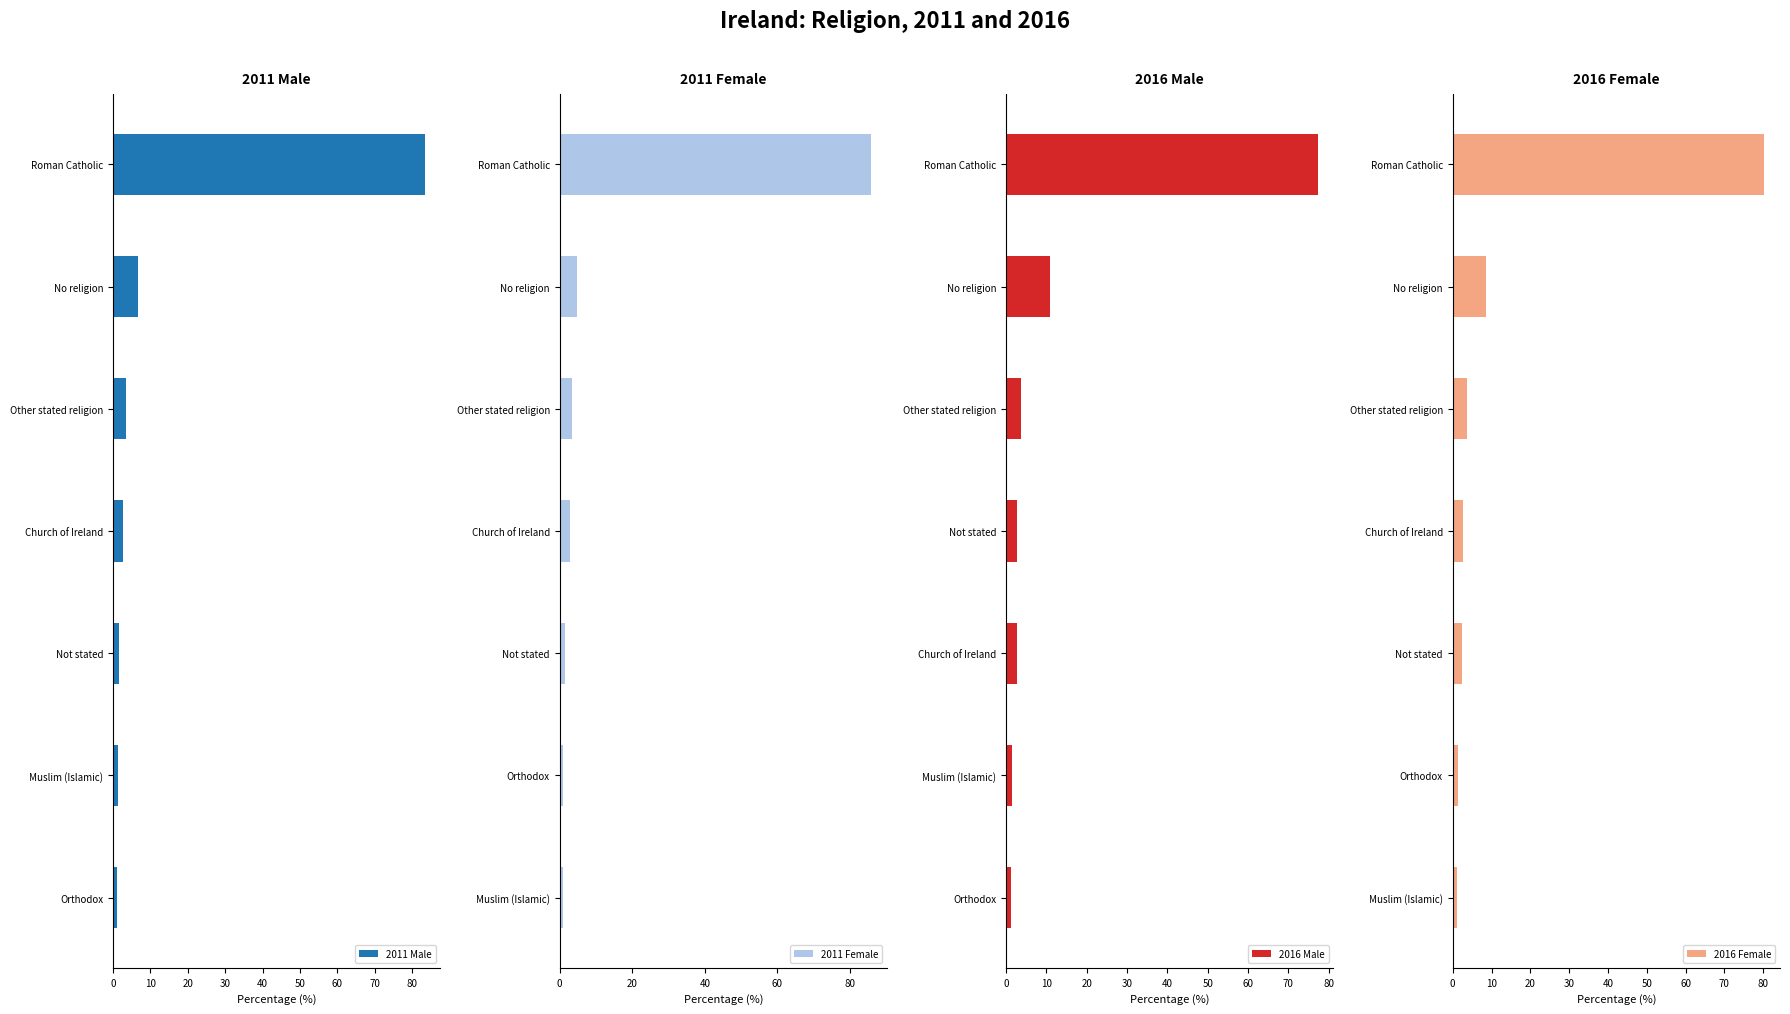

What is the average value of the 2011 Female series?

14.3